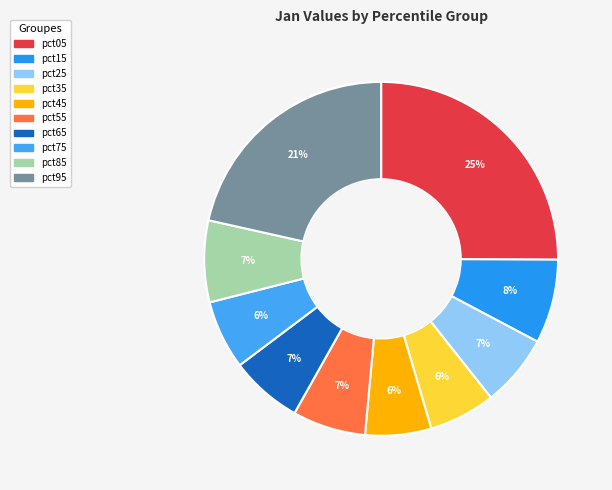

Is pct35 the majority of the pie?

No